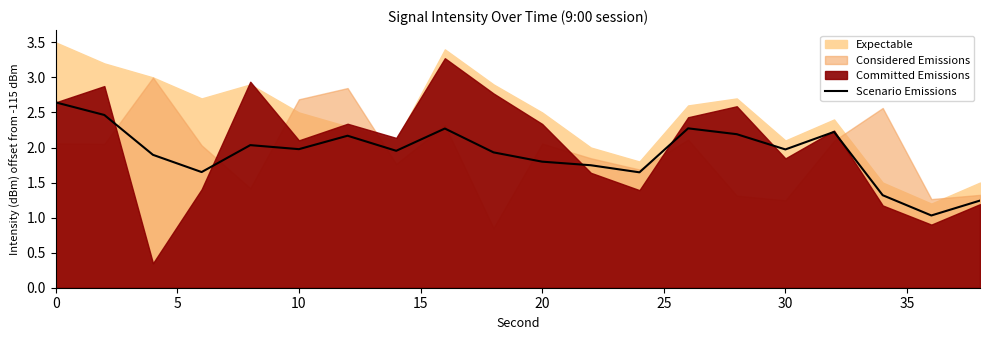

Does the chart display data point markers on the line(s)?

No